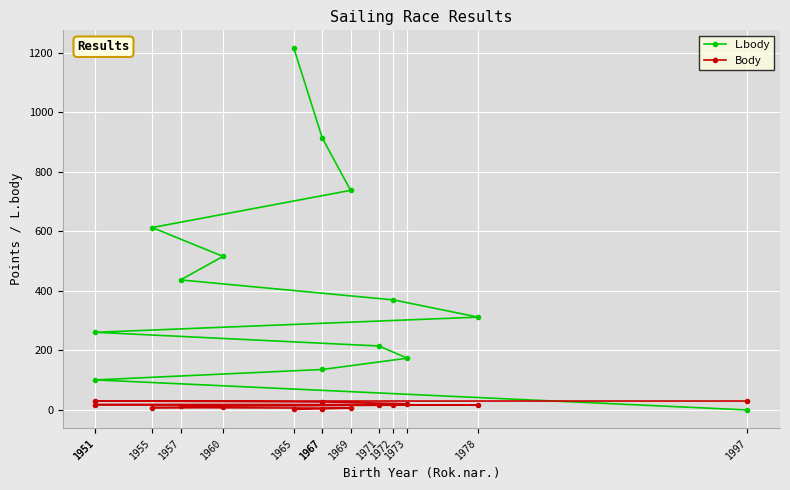

Which series has the largest total across all categories?

L.body